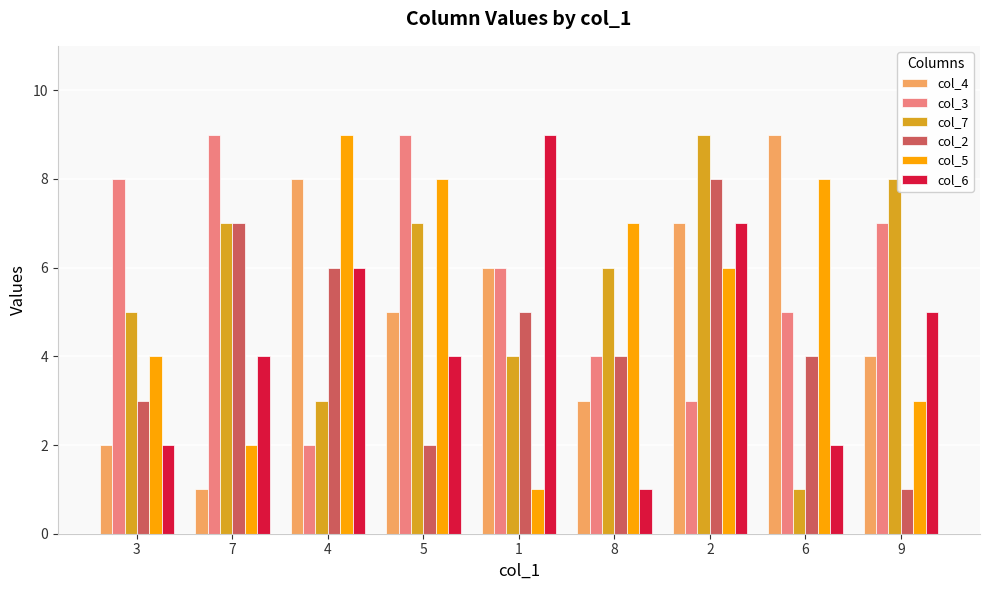

Is it true that col_3 equals 2 at 2?

False